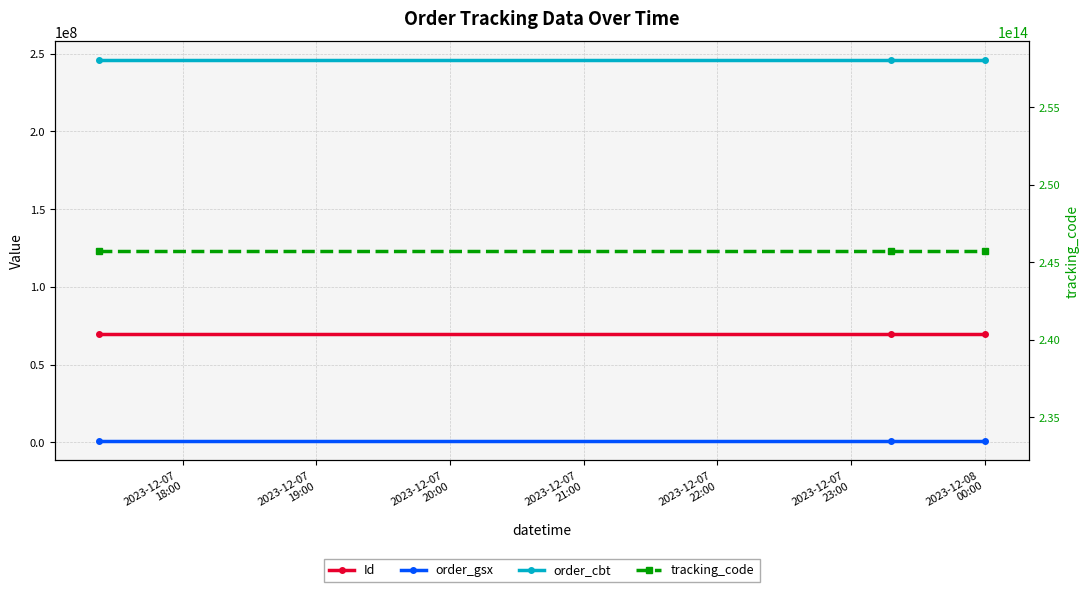

At which category does the chart reach its minimum across all series?

2023-12-07
18:00